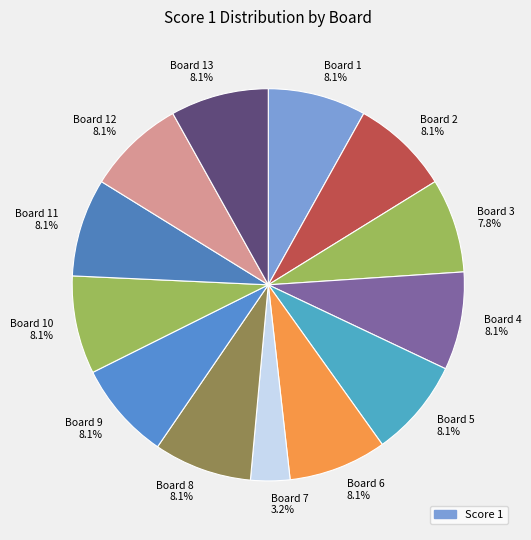

Which slice is the smallest?

Board 7 3.2%